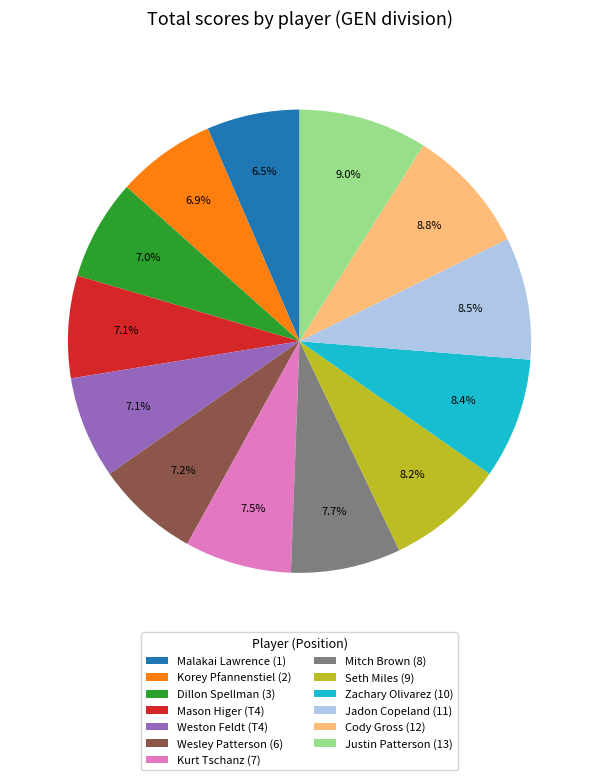

Between Malakai Lawrence (1) and Wesley Patterson (6), which is larger?

Wesley Patterson (6)